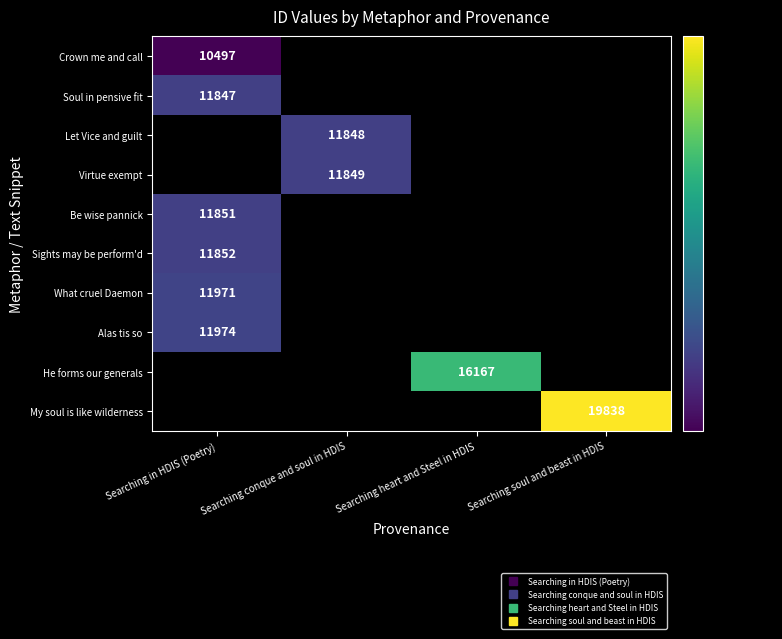

Read the Let Vice and guilt value at Searching conque and soul in HDIS.

11848.0